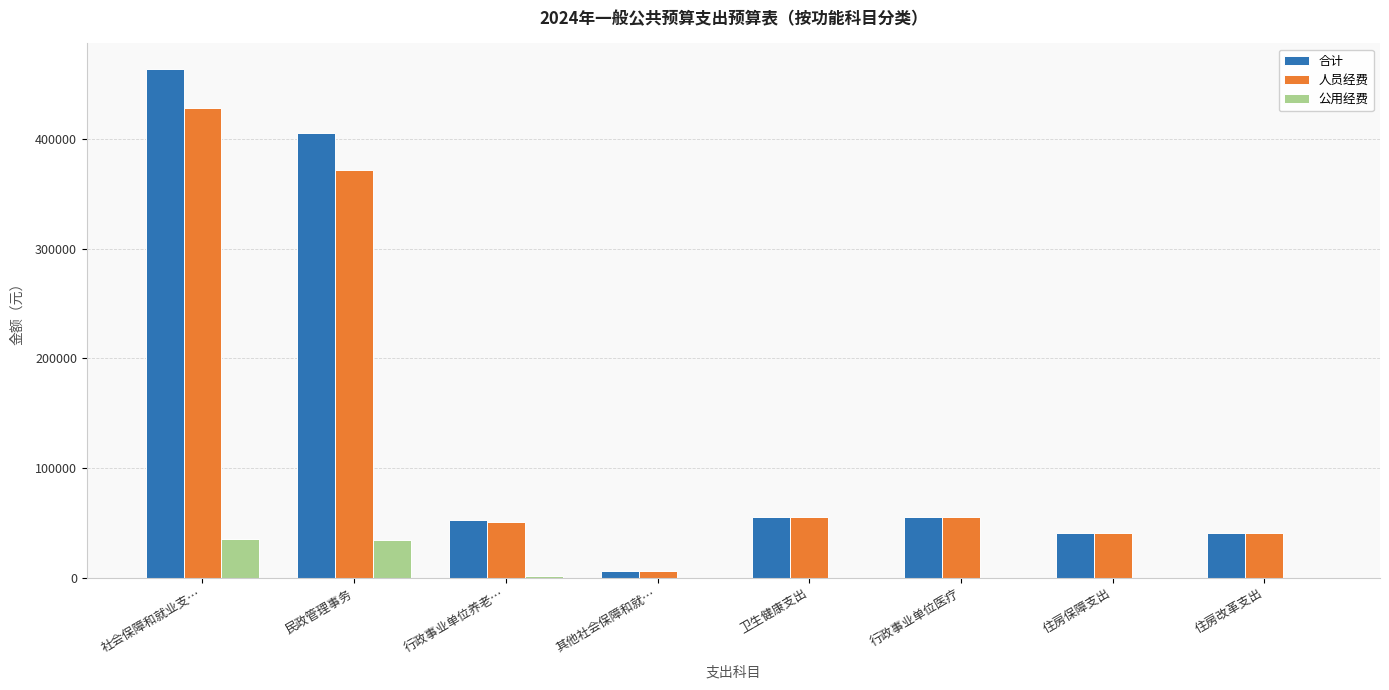

At which category does the chart reach its peak across all series?

社会保障和就业支…